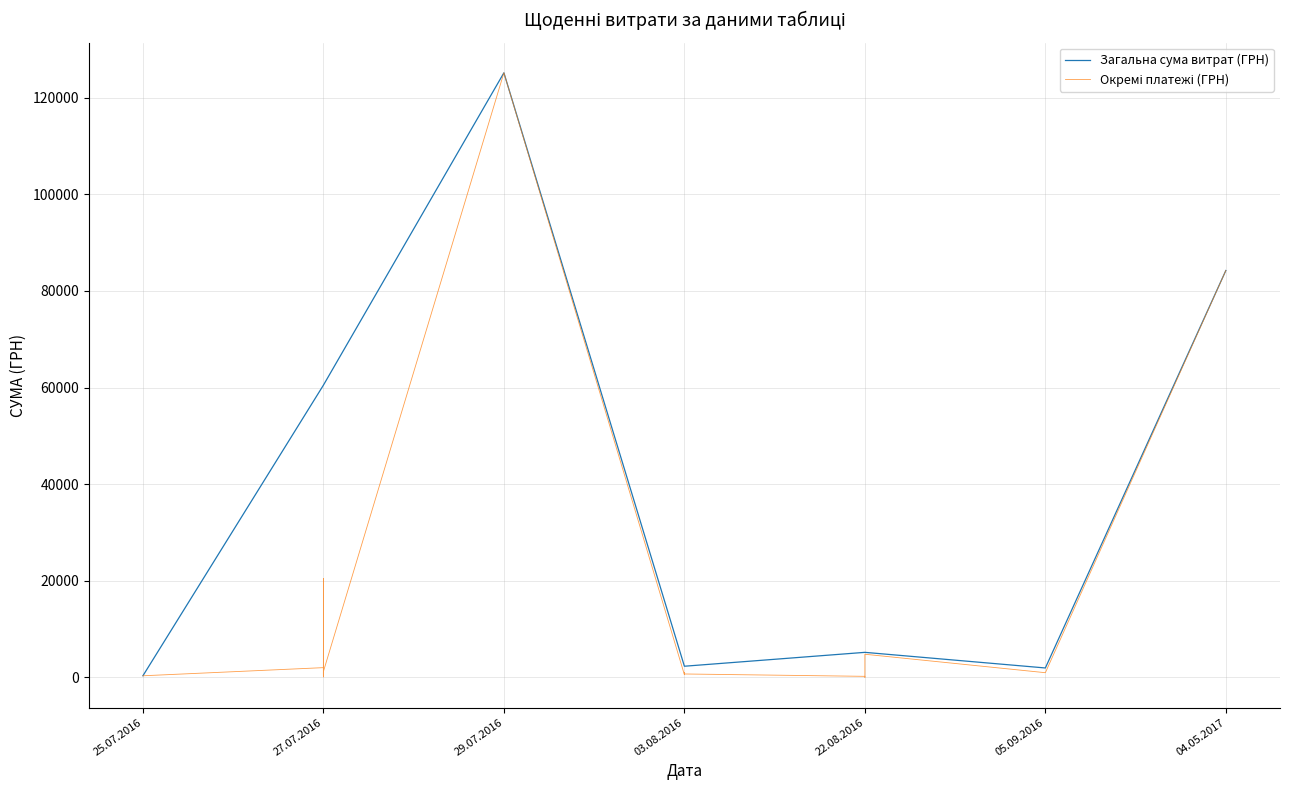

At which label is Загальна сума витрат (ГРН) closest to 62748?

27.07.2016